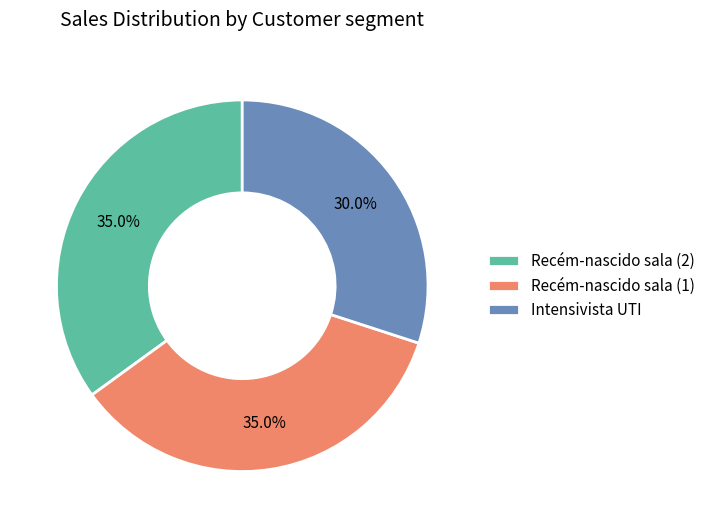

Count the number of slices in the pie.

3